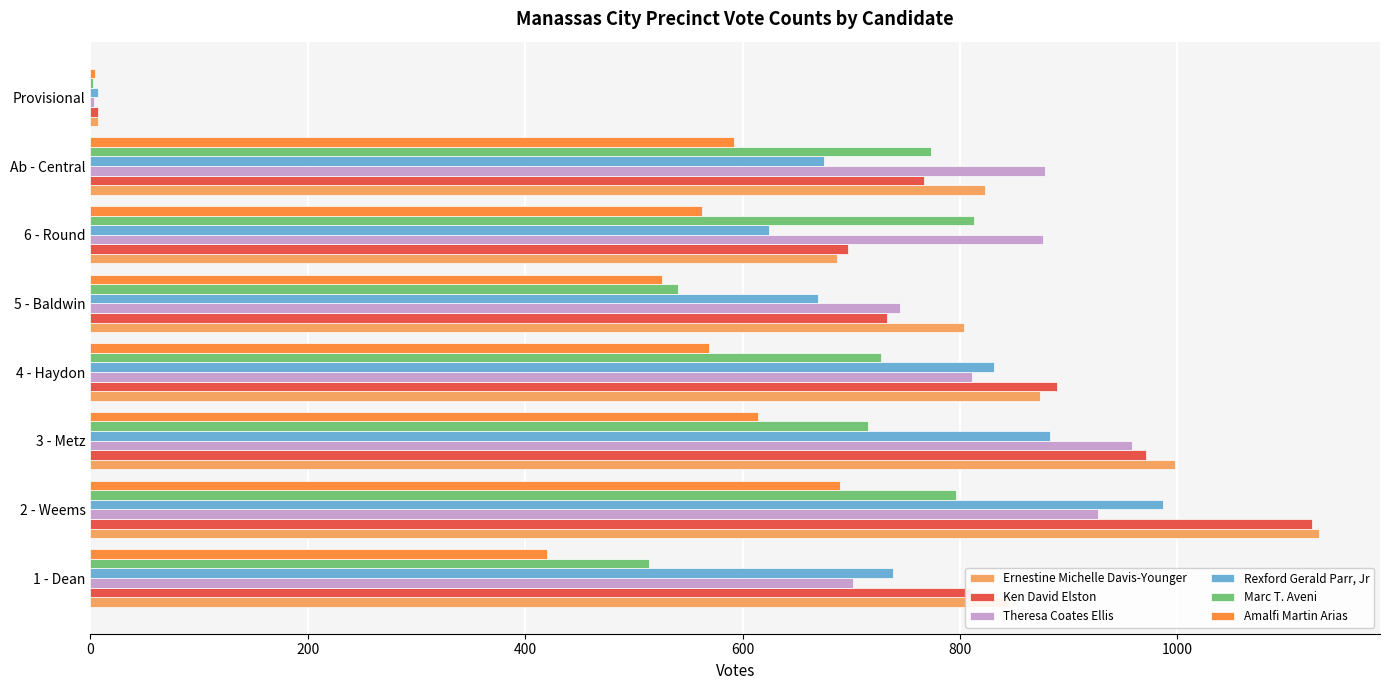

True or false: Ken David Elston has a value of 1320 at Ab - Central.

False